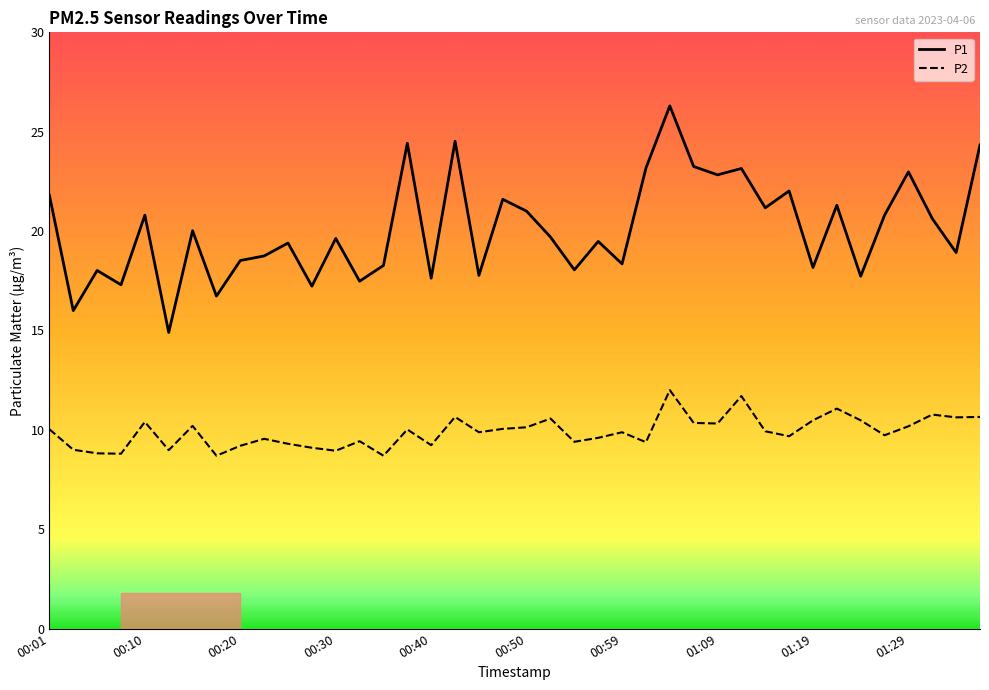

True or false: P1 and P2 intersect in this chart.

False